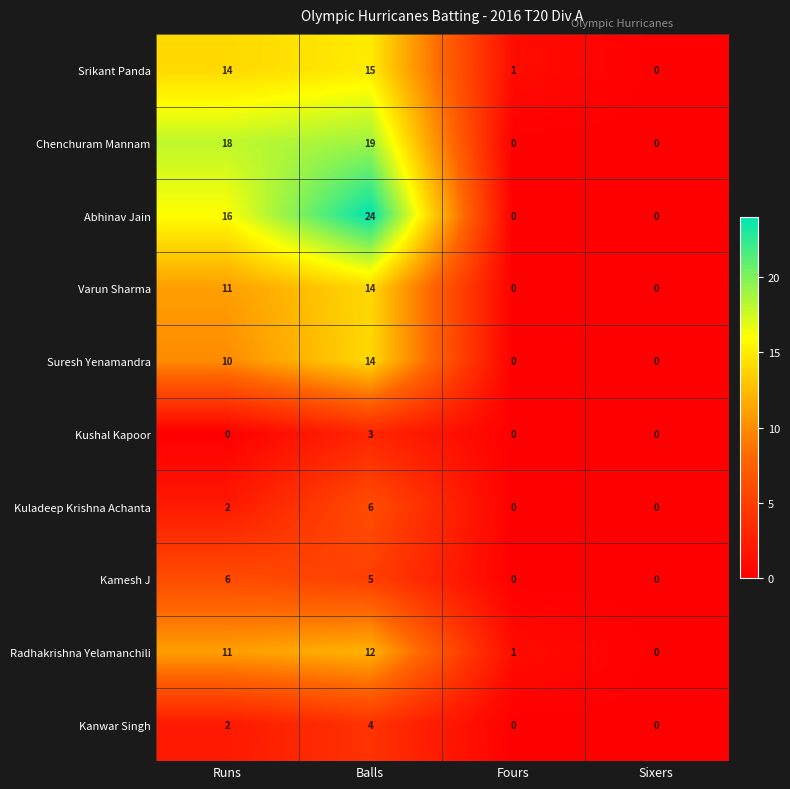

Count the number of data series in this chart.

10